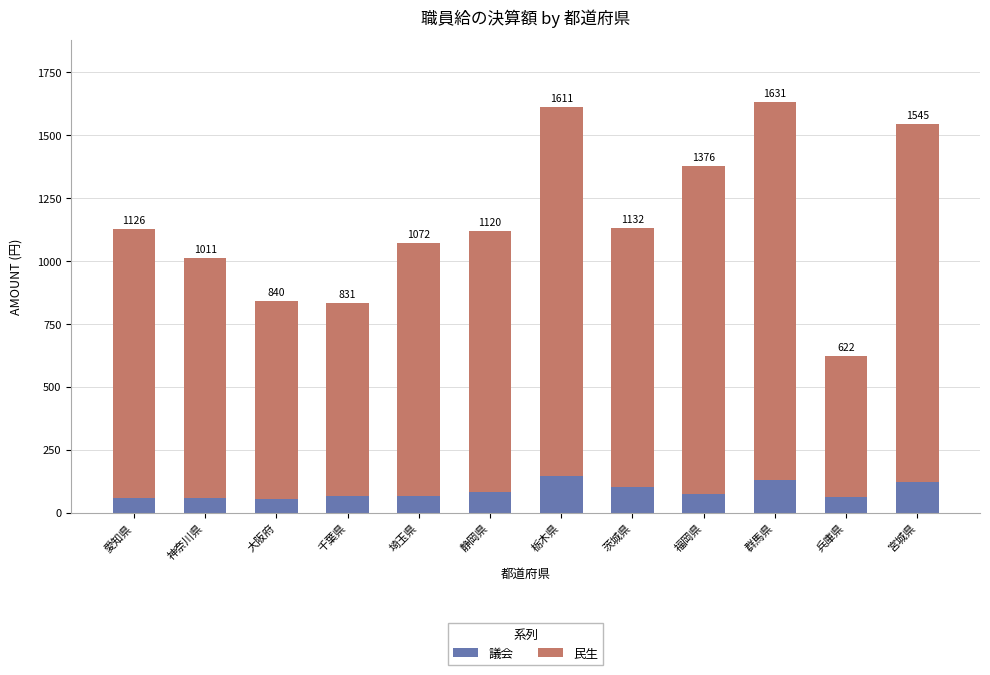

Does the chart contain stacked bars?

Yes